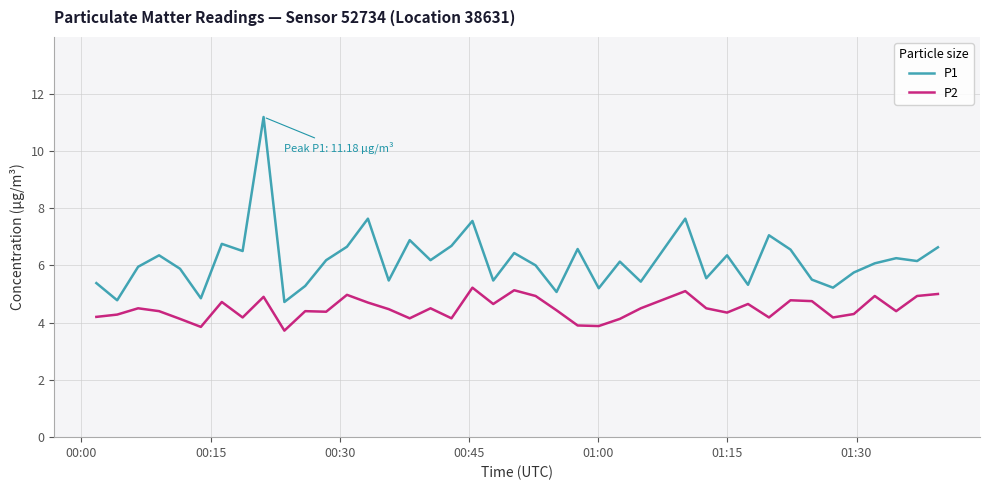

Rank the series by their average value, from highest to lowest.

P1, P2